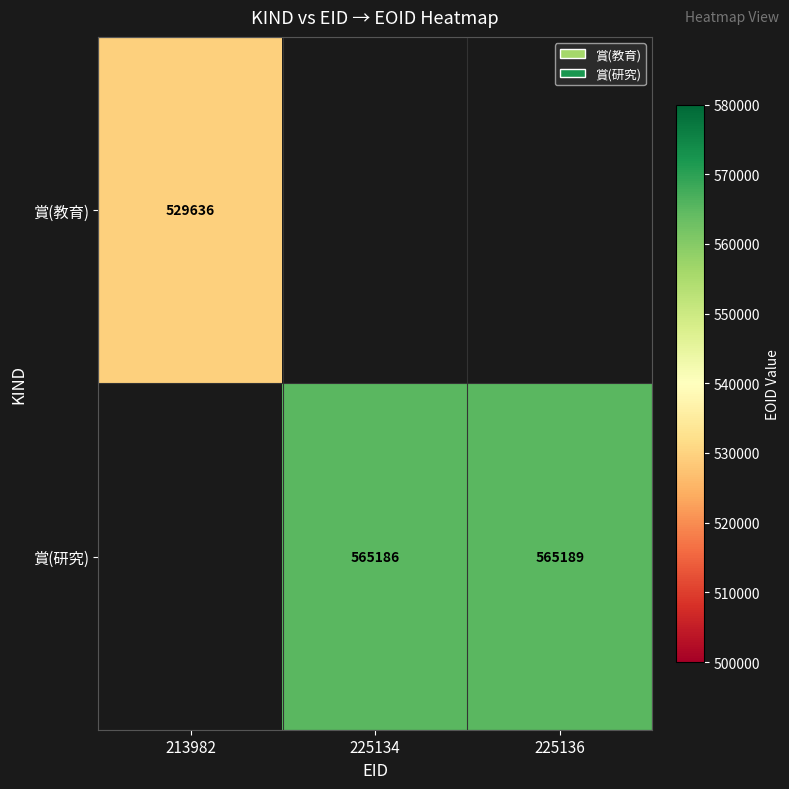

What is the difference between the 賞(研究) values at 225134 and 225136?

3